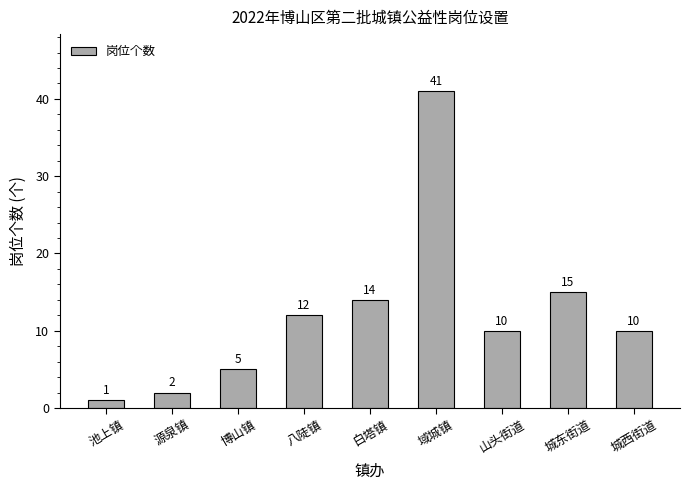

What is the label of the 3rd bar from the right?

山头街道